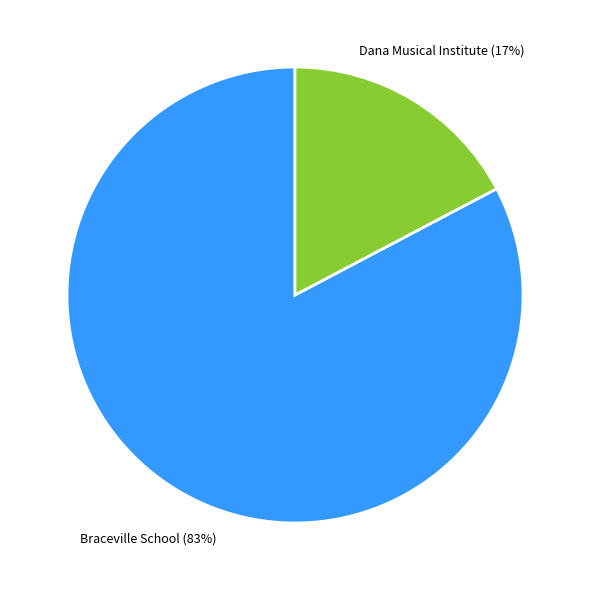

Does any single category account for the majority?

Yes